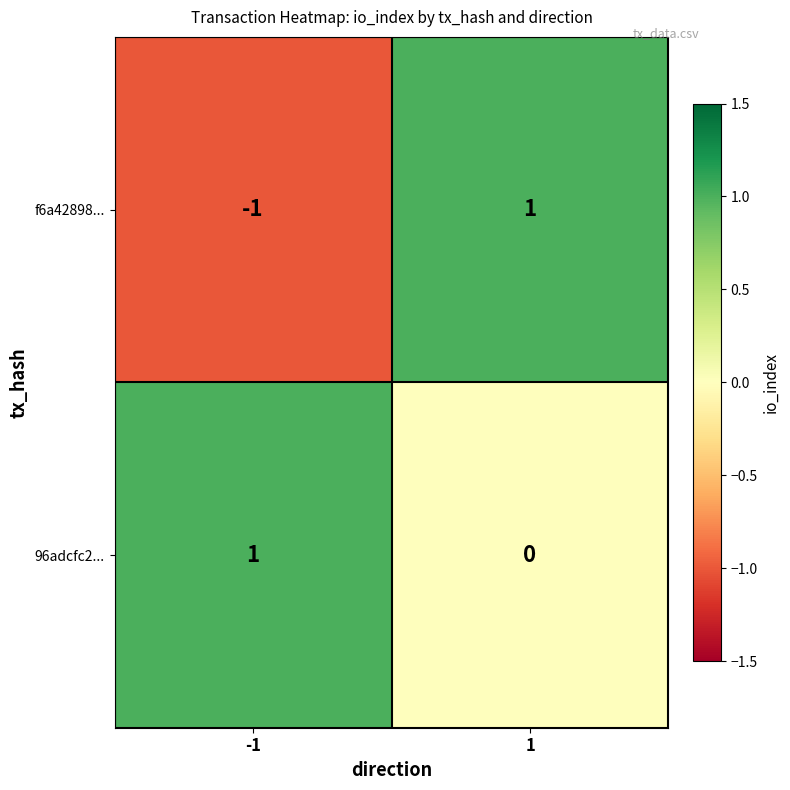

Rank the categories by 96adcfc2... value from lowest to highest.

1, -1